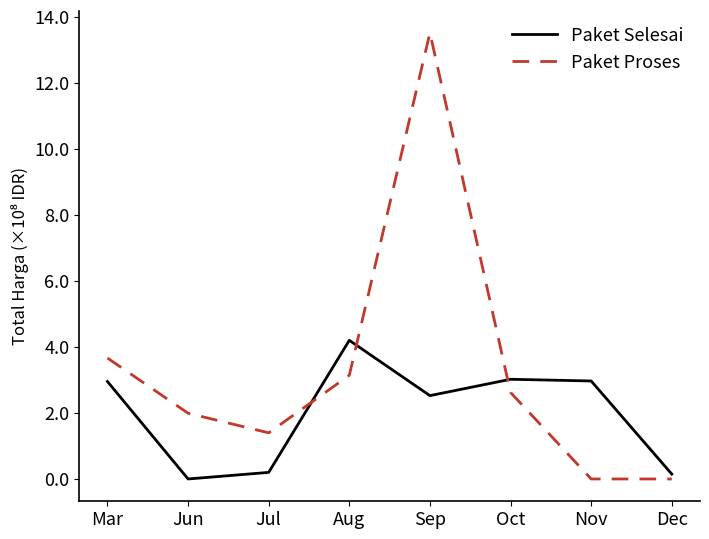

After their last crossing, which series has the higher values: Paket Selesai or Paket Proses?

Paket Selesai